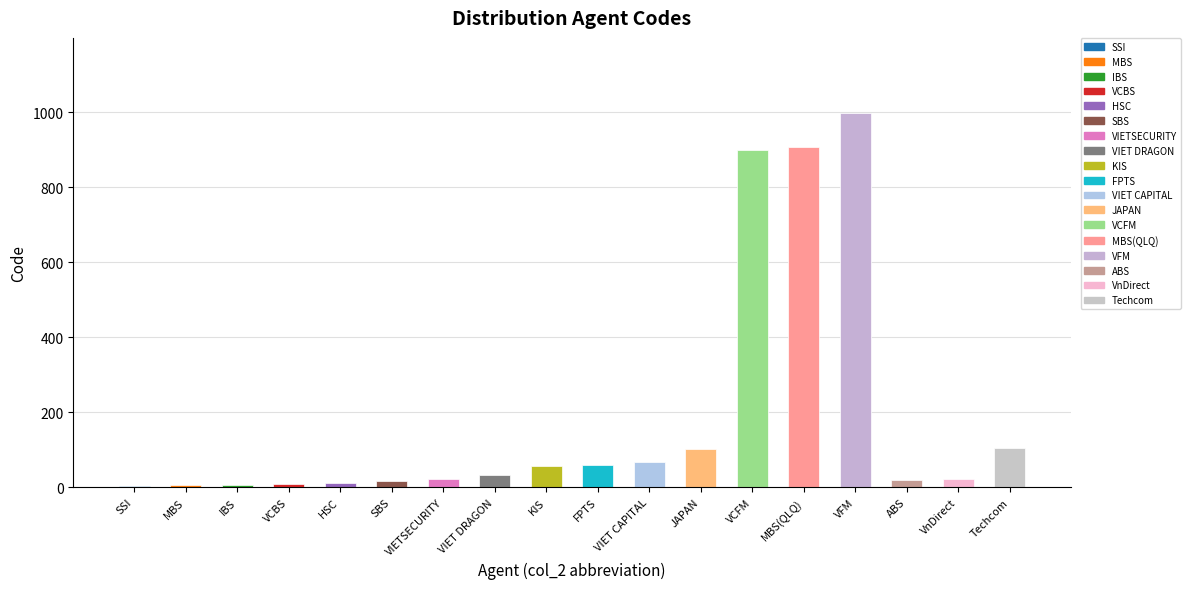

List the labels in order of value, smallest first.

SSI, MBS, IBS, VCBS, HSC, SBS, ABS, VnDirect, VIETSECURITY, VIET DRAGON, KIS, FPTS, VIET CAPITAL, JAPAN, Techcom, VCFM, MBS(QLQ), VFM